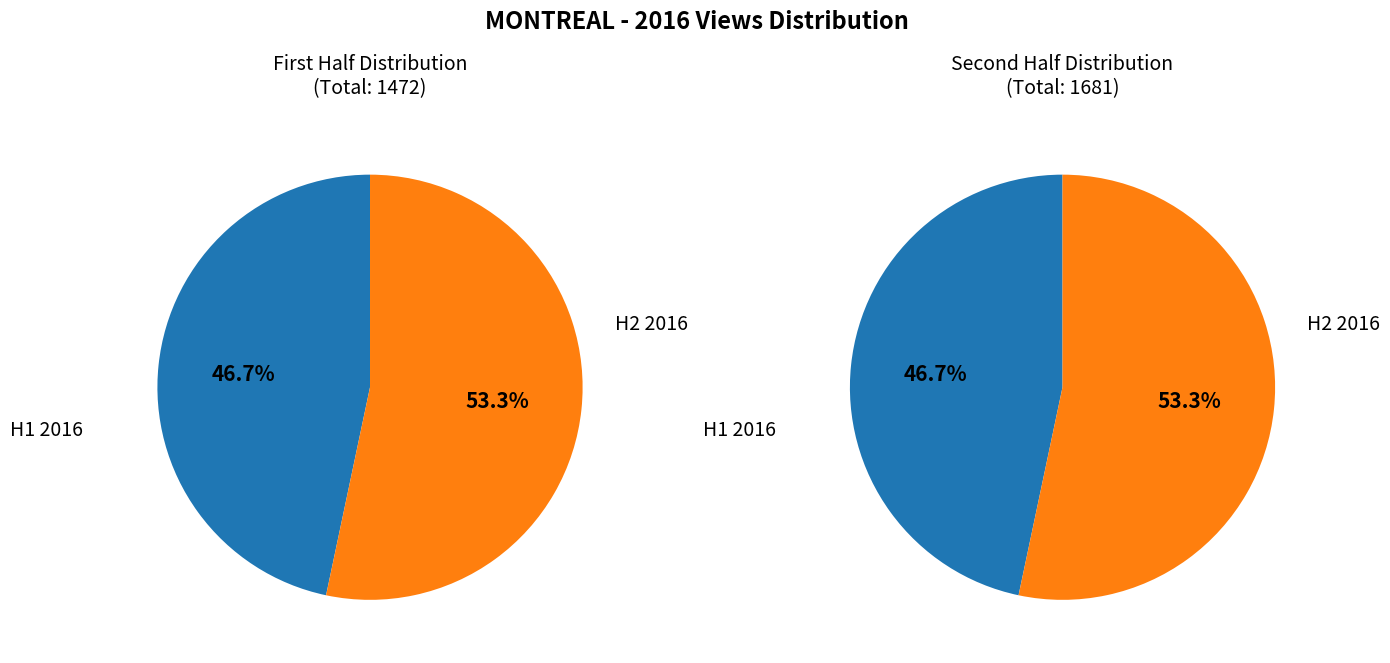

Is 2 the majority of the pie?

No